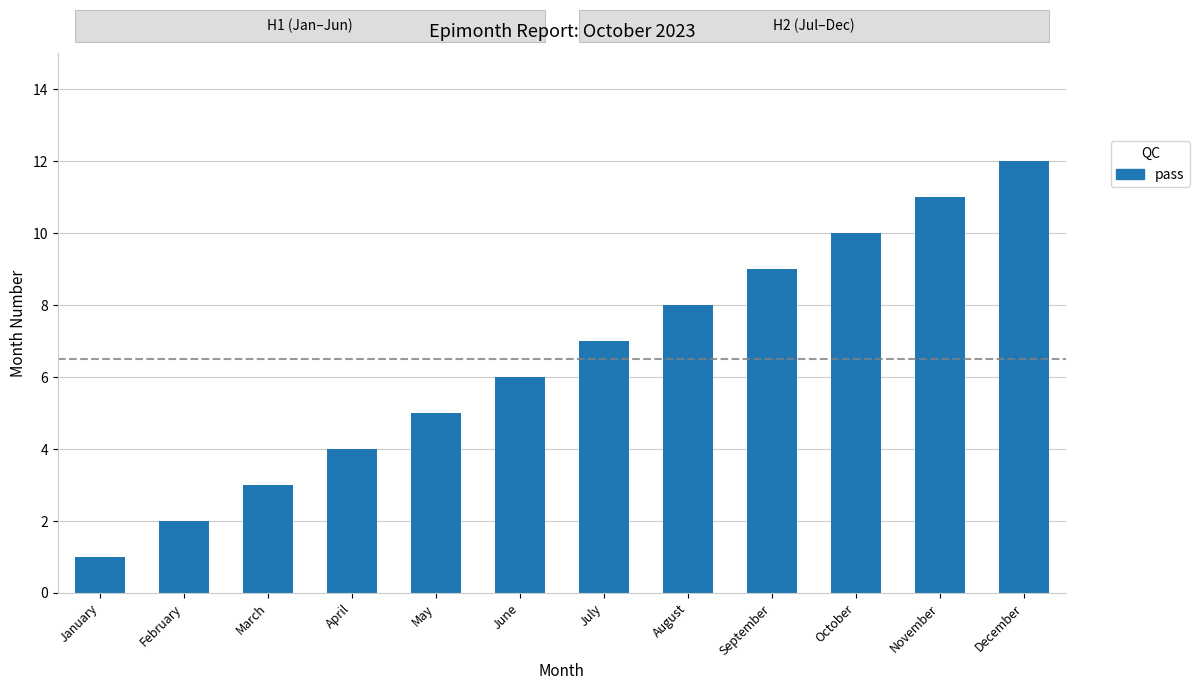

What is the difference between the values at December and February?

10